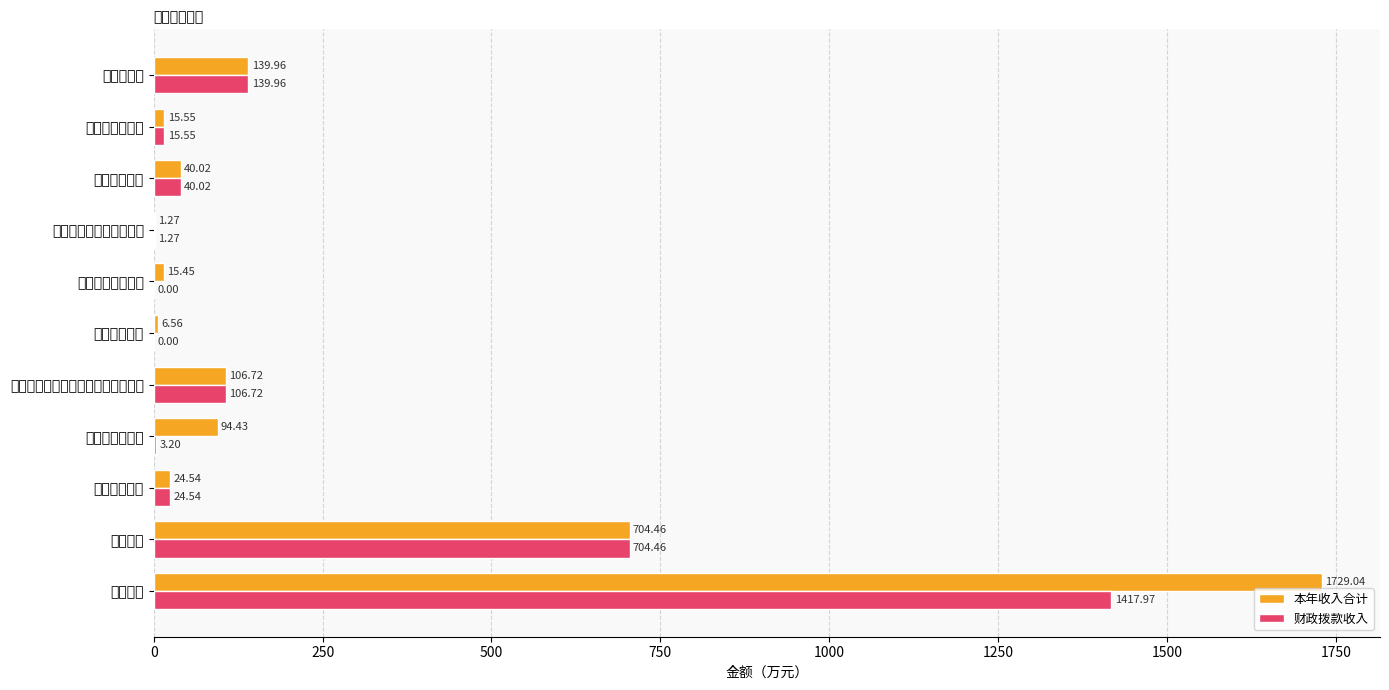

Where is 本年收入合计 nearest to the value 865?

案件审判